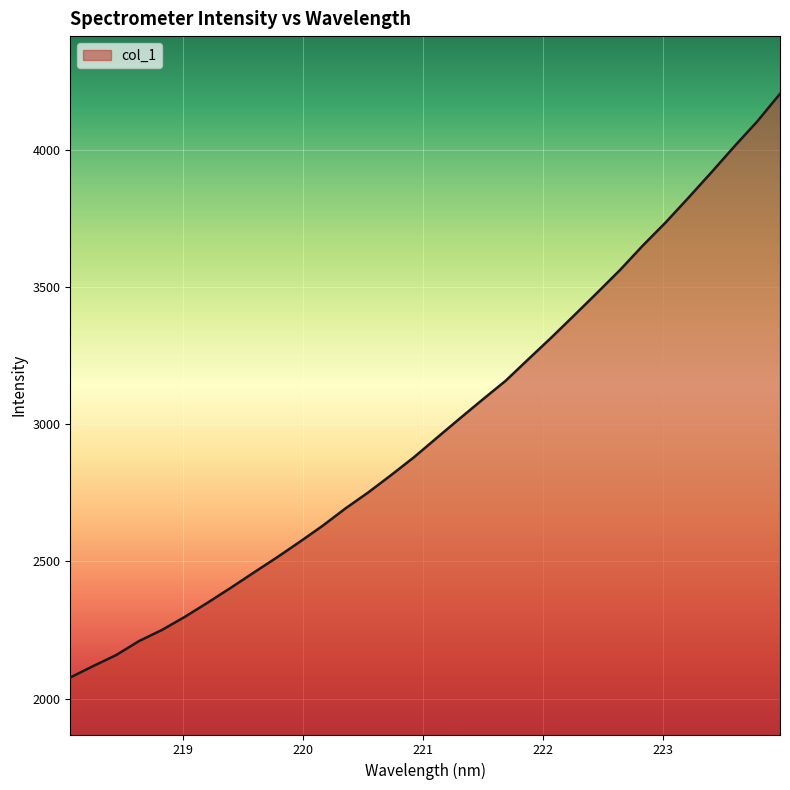

What is the difference between the maximum and minimum values?

2126.6